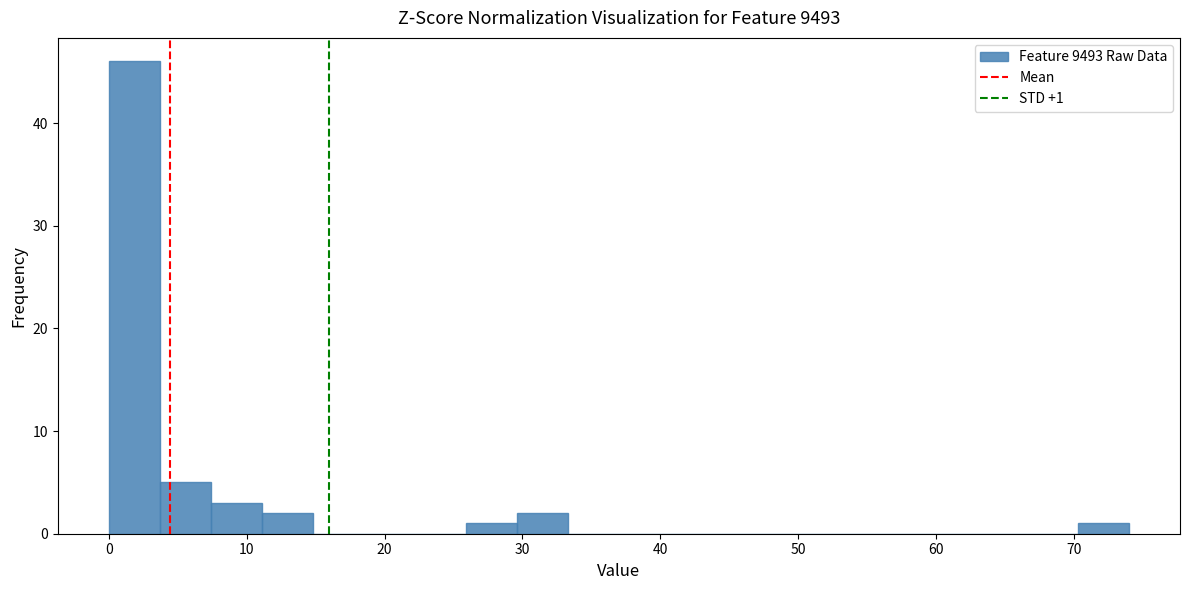

Read against the x-axis, roughly where is the centre of the tallest bar?

2